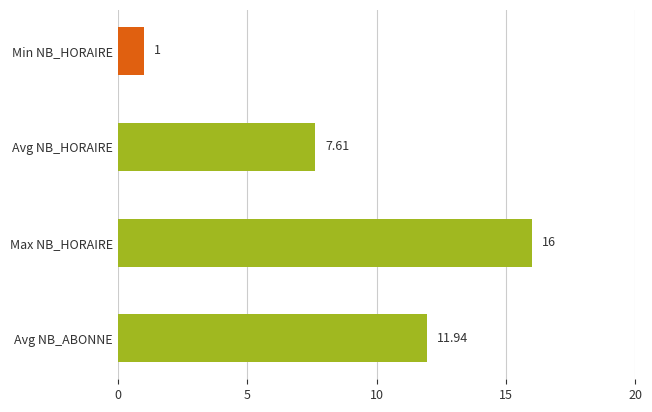

At which category does the chart reach its peak across all series?

Max NB_HORAIRE